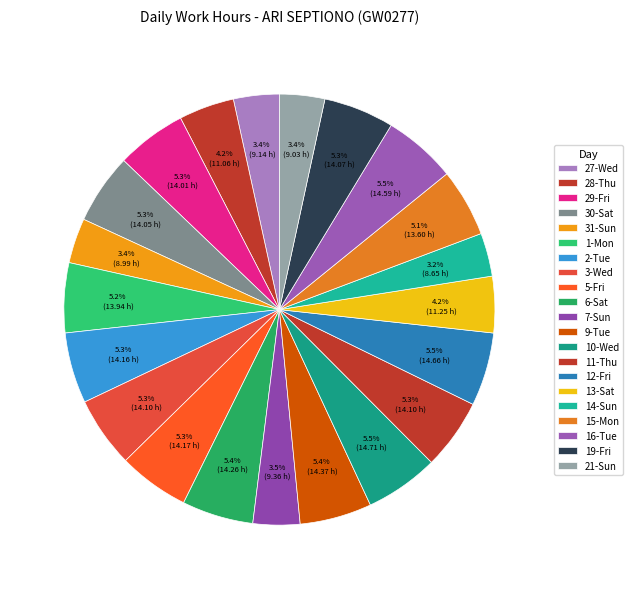

Approximately how many times larger is the value at 21-Sun compared to 5-Fri?

0.6